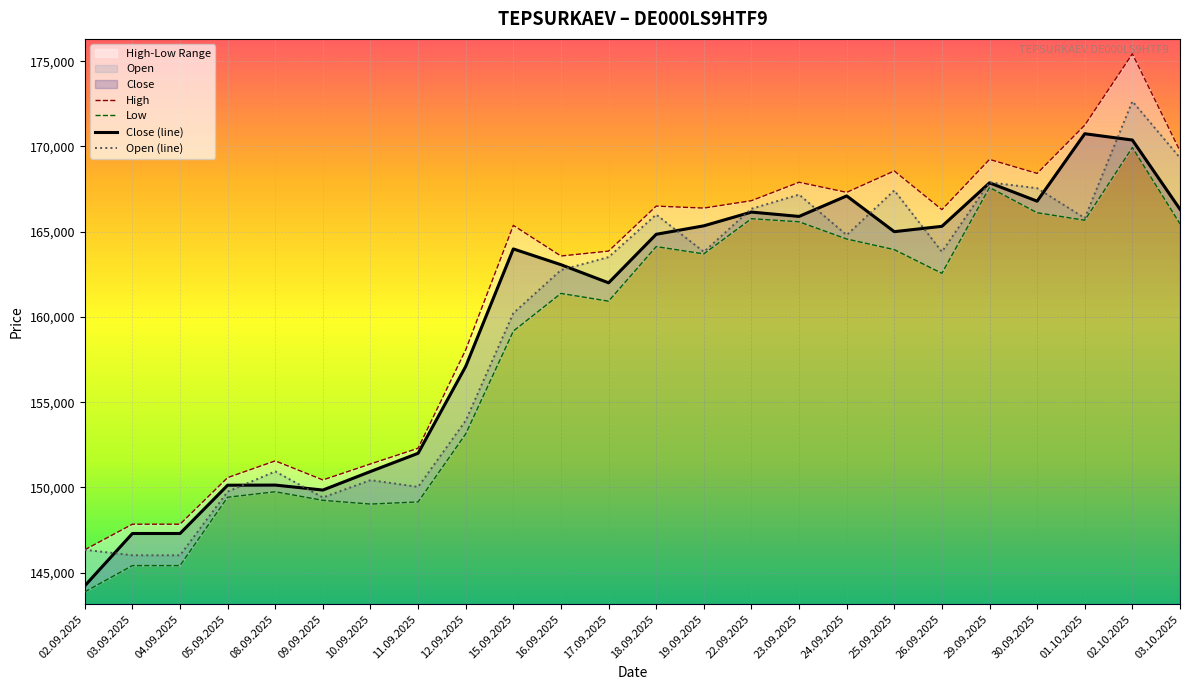

How many interior local valleys does the Open (line) series have?

6